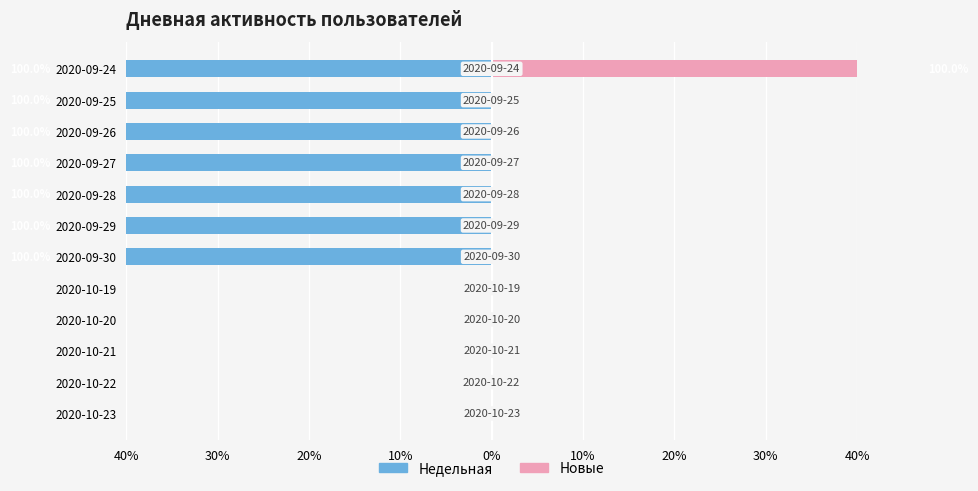

List the series in order of their overall mean, highest first.

Новые, Недельная